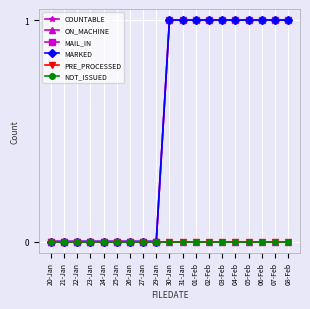

At which category is the sum across all series the highest?

30-Jan